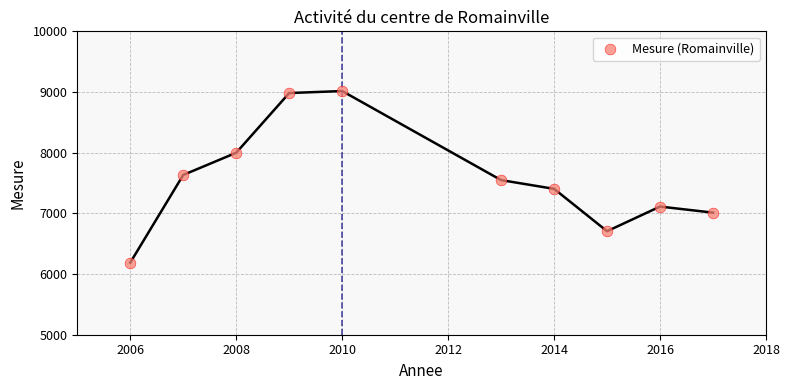

What is the range of X values (max minus min)?

11